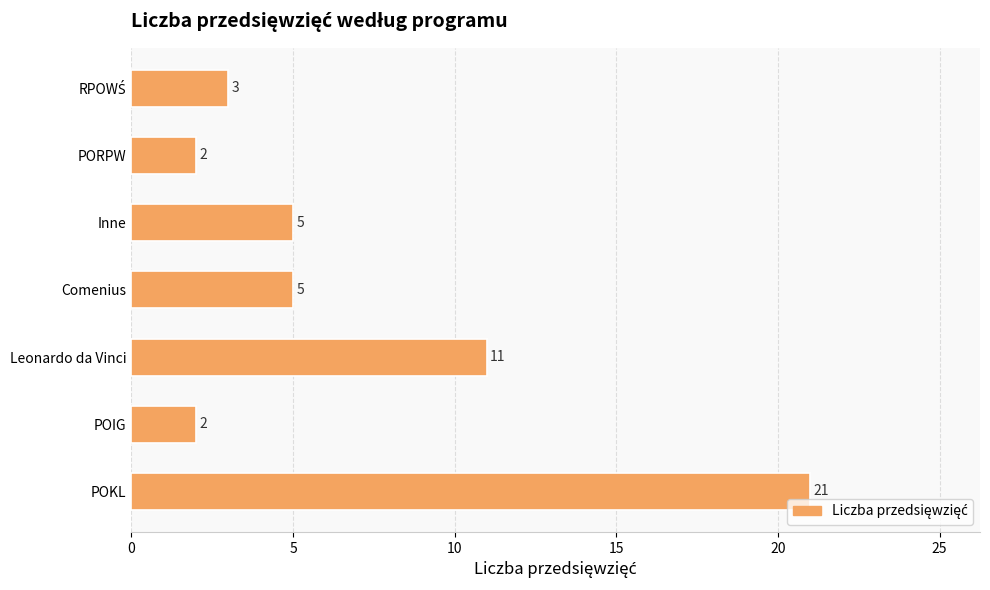

What is the sum of all values?

49